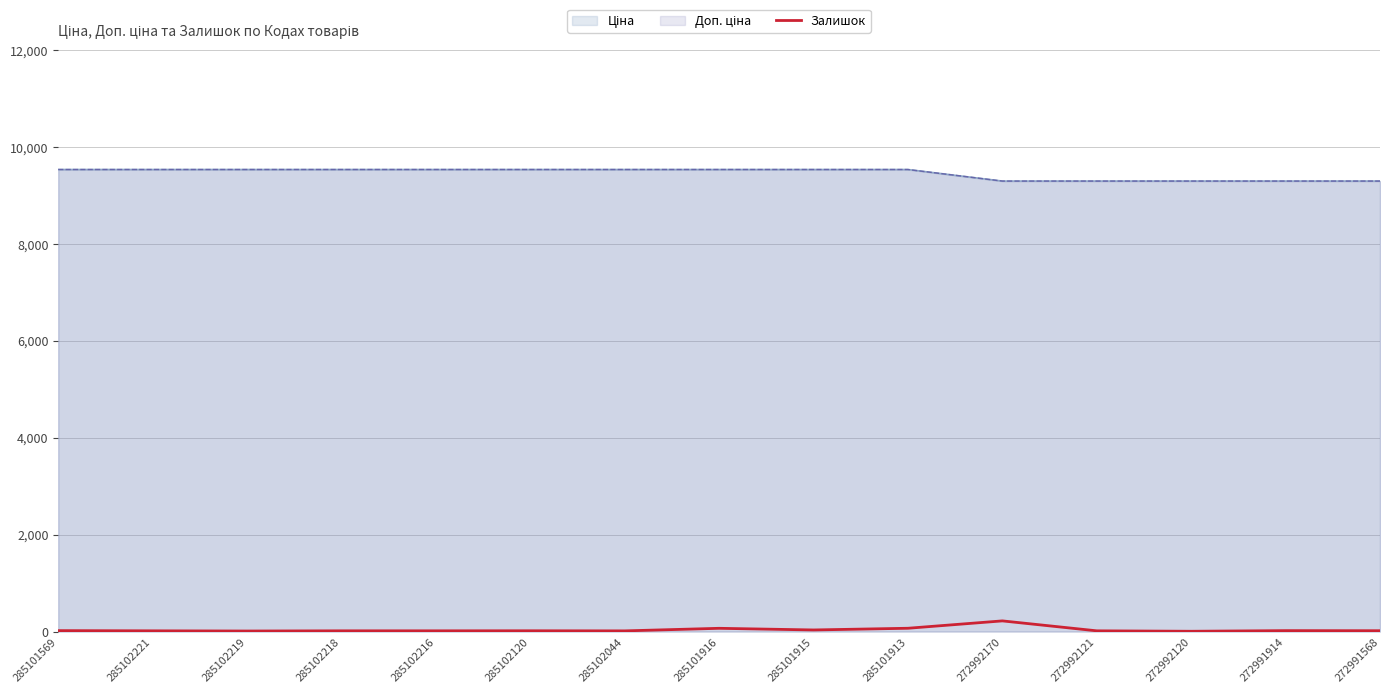

What position from the left is 285102120?

6